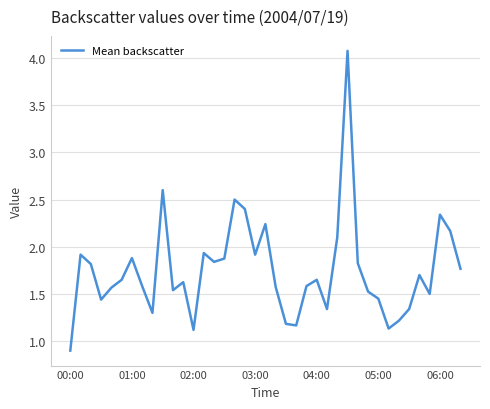

What is the greatest value displayed?

4.1